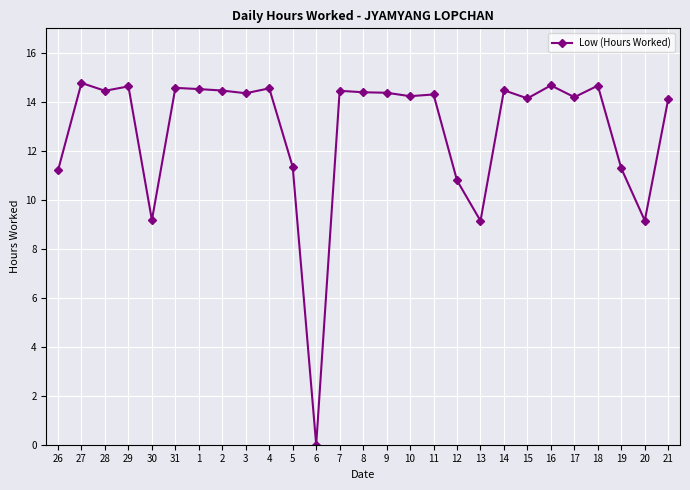

How many lines are shown in the chart?

1